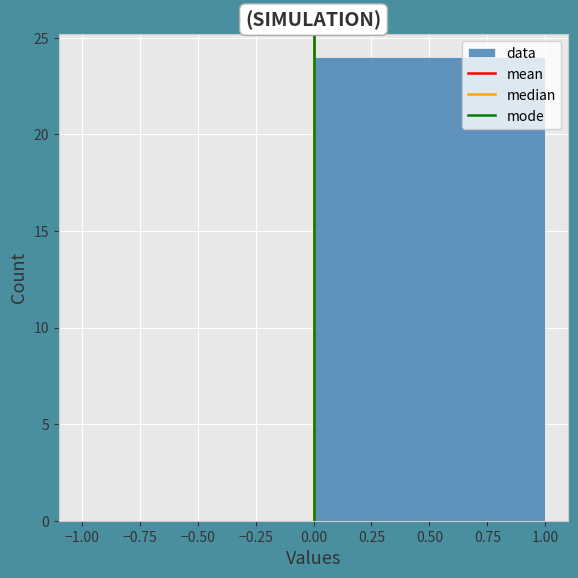

Reading left to right, transcribe this chart: for each bar, give the range it covers on the x-axis and its height. The values are not printed on the chart, so give them approximately, as read against the axis.

-1.00 to 0.00: 0
0.00 to 1.00: 24